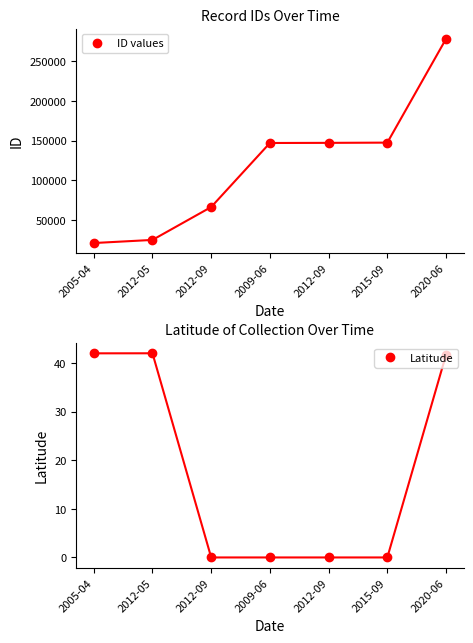

True or false: Latitude has a value of 0.0 at 2012-09.

True